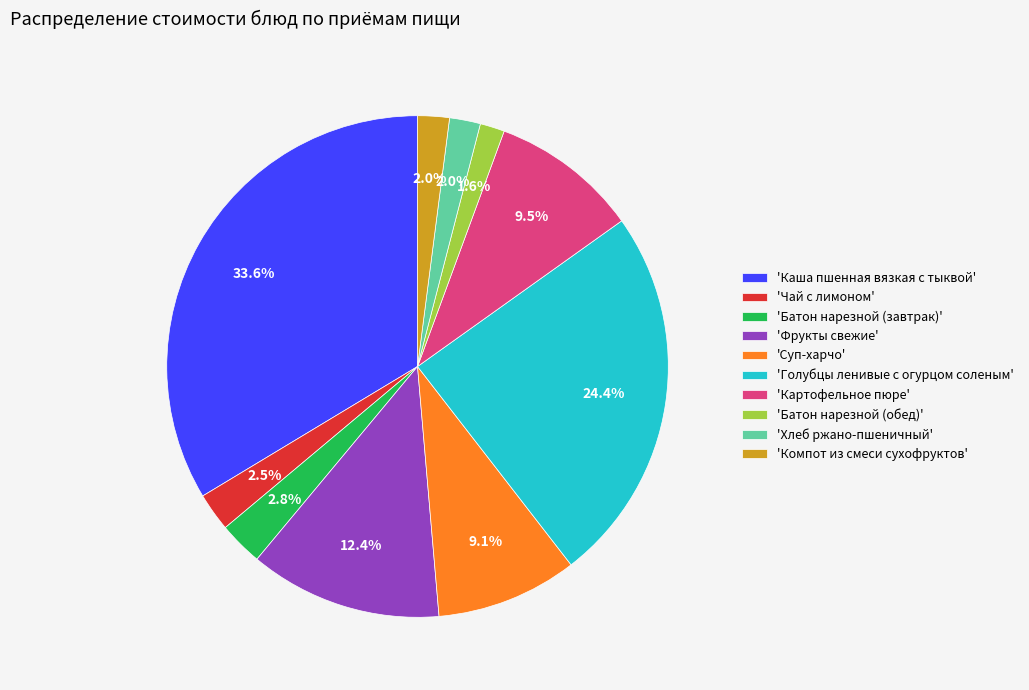

How many slices are in this pie chart?

10